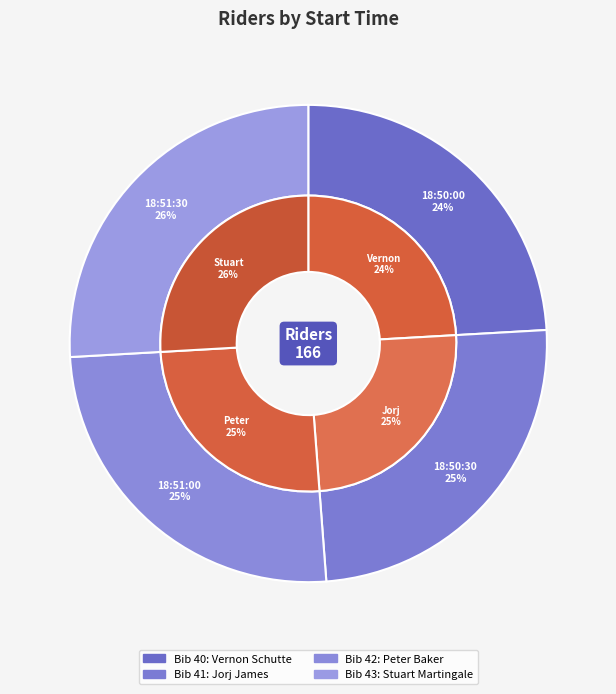

Is there a majority slice in this chart?

No